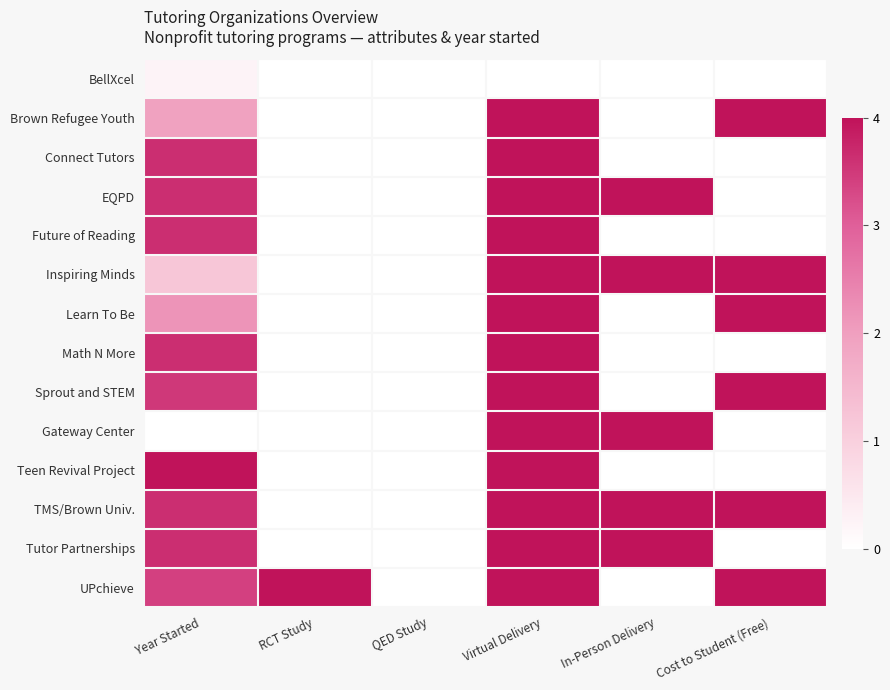

What is the difference between the highest and lowest values at RCT Study?

4.0